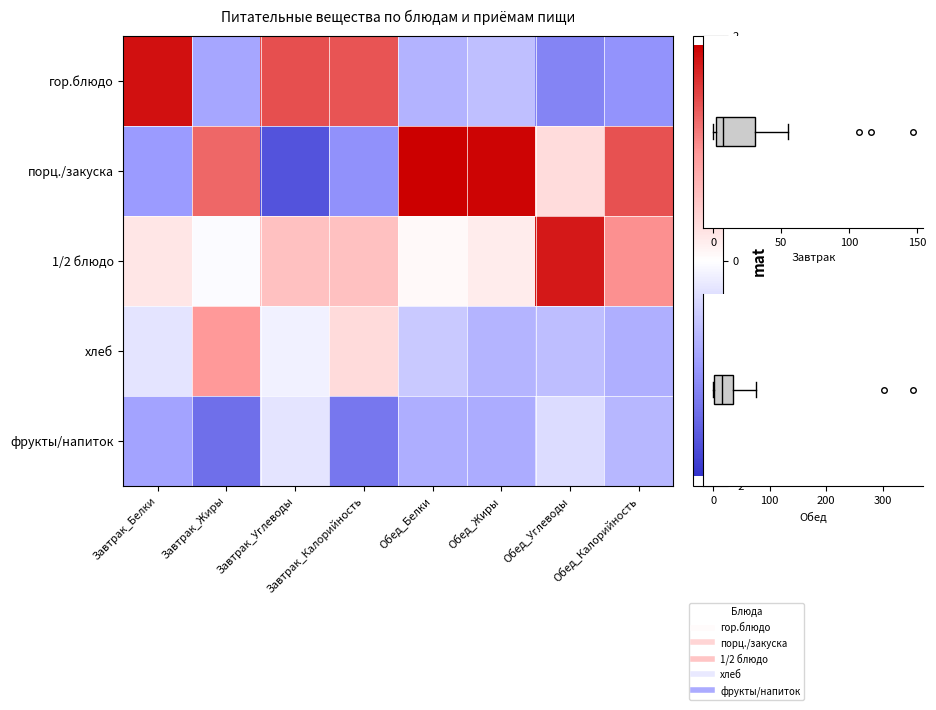

List the series in order of their peak value, highest first.

порц./закуска, гор.блюдо, 1/2 блюдо, хлеб, фрукты/напиток